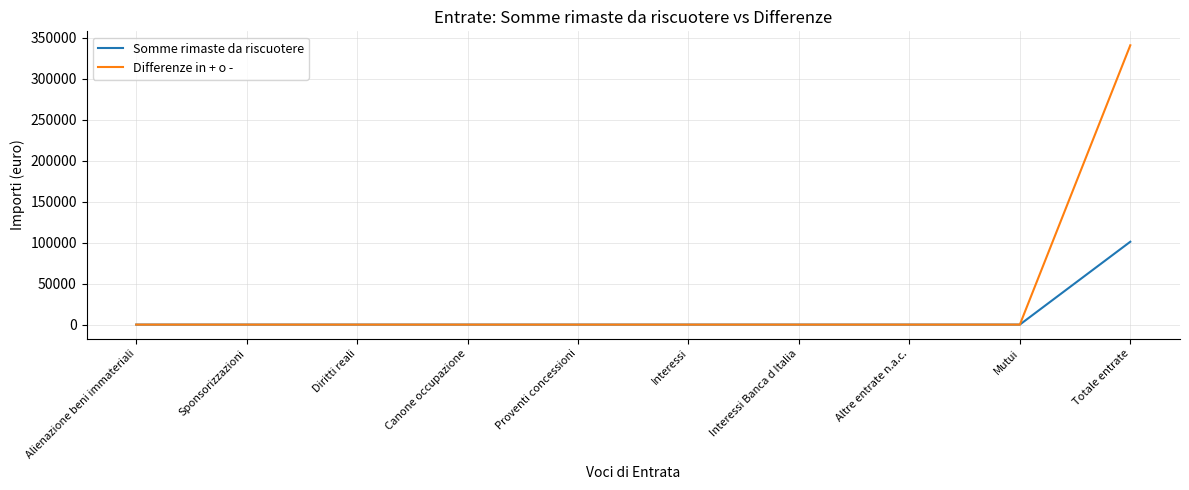

List the series in order of their overall mean, lowest first.

Somme rimaste da riscuotere, Differenze in + o -